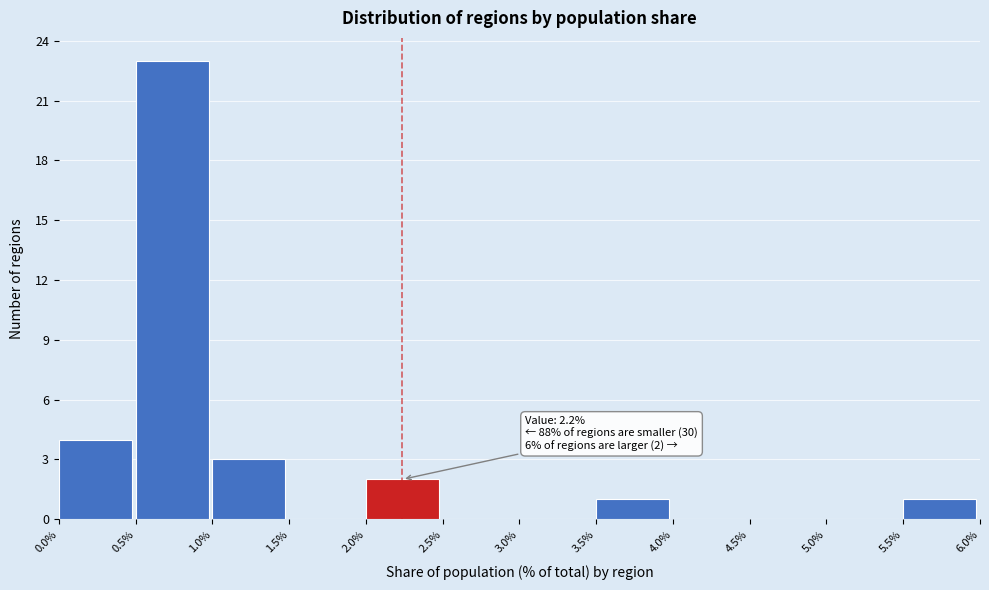

Which range on the x-axis has the tallest bar?

0.5% to 1.0%